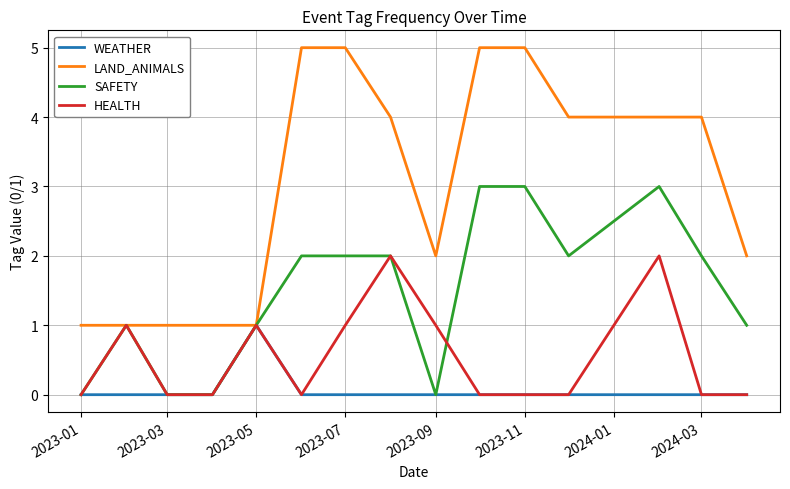

What is the highest value of the LAND_ANIMALS series?

5